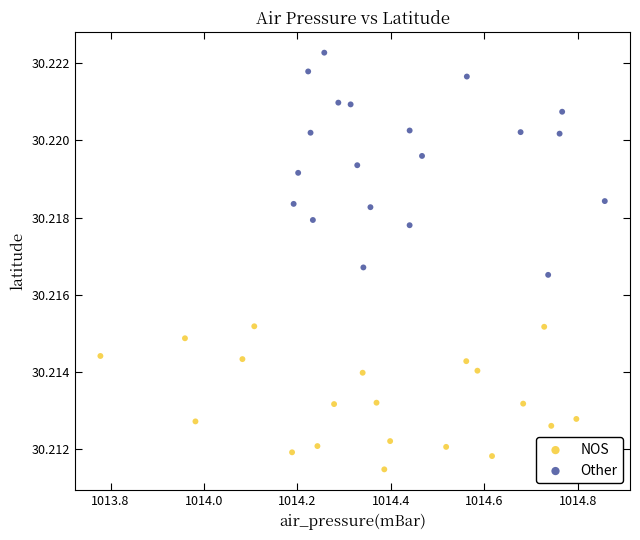

Which series reaches the minimum Y coordinate?

NOS